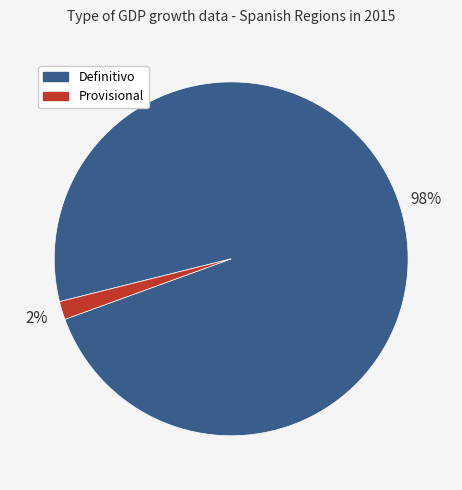

Is there a majority slice in this chart?

Yes